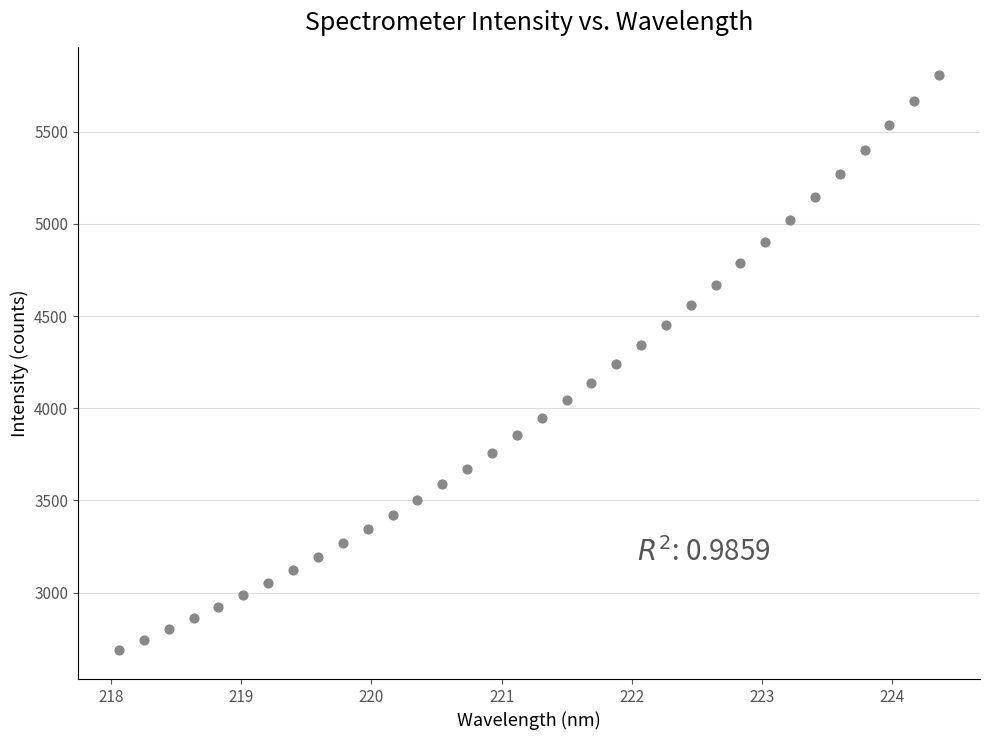

What is the range of Y values (max minus min)?

3117.4